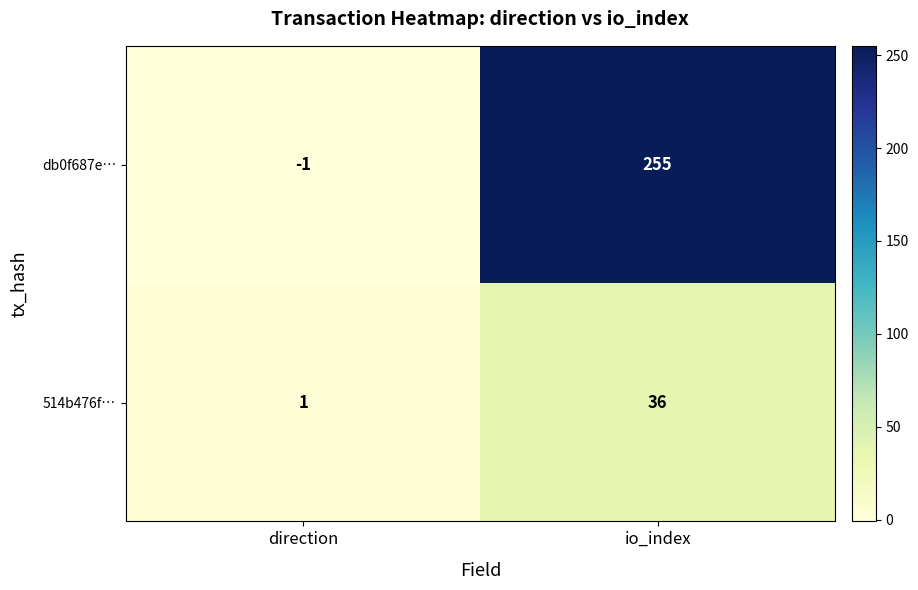

At how many categories does at least one series exceed 22?

1